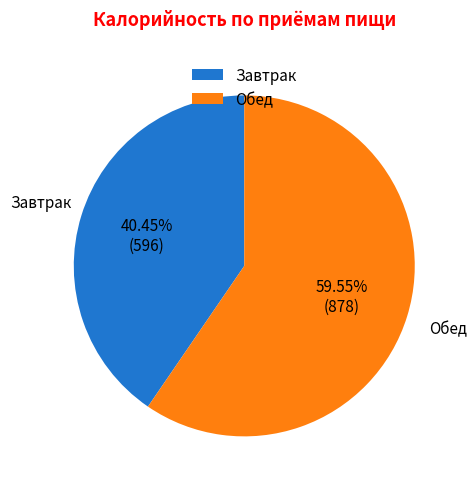

What is the majority slice?

Обед